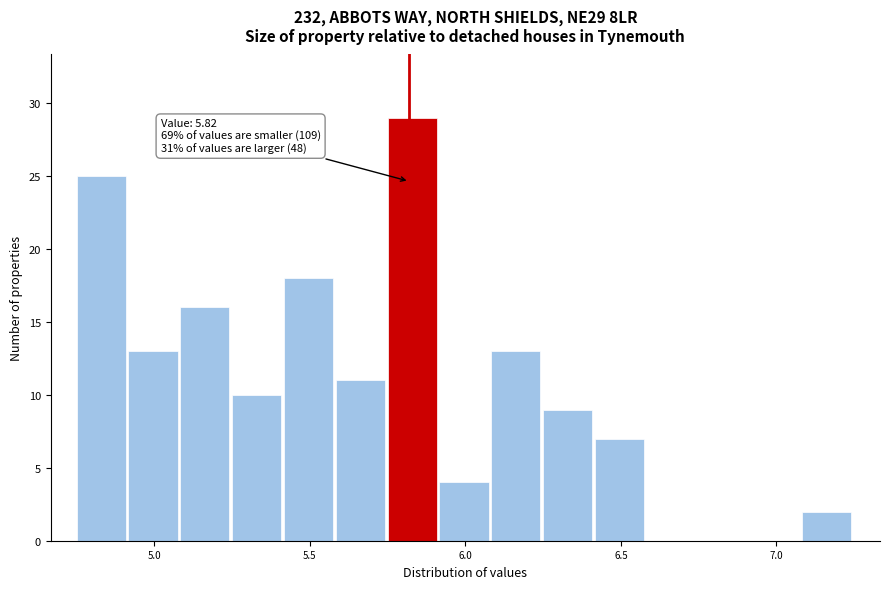

Around what value on the x-axis is the tallest bar? Give the approximate position of its centre, as read against the axis.

5.85